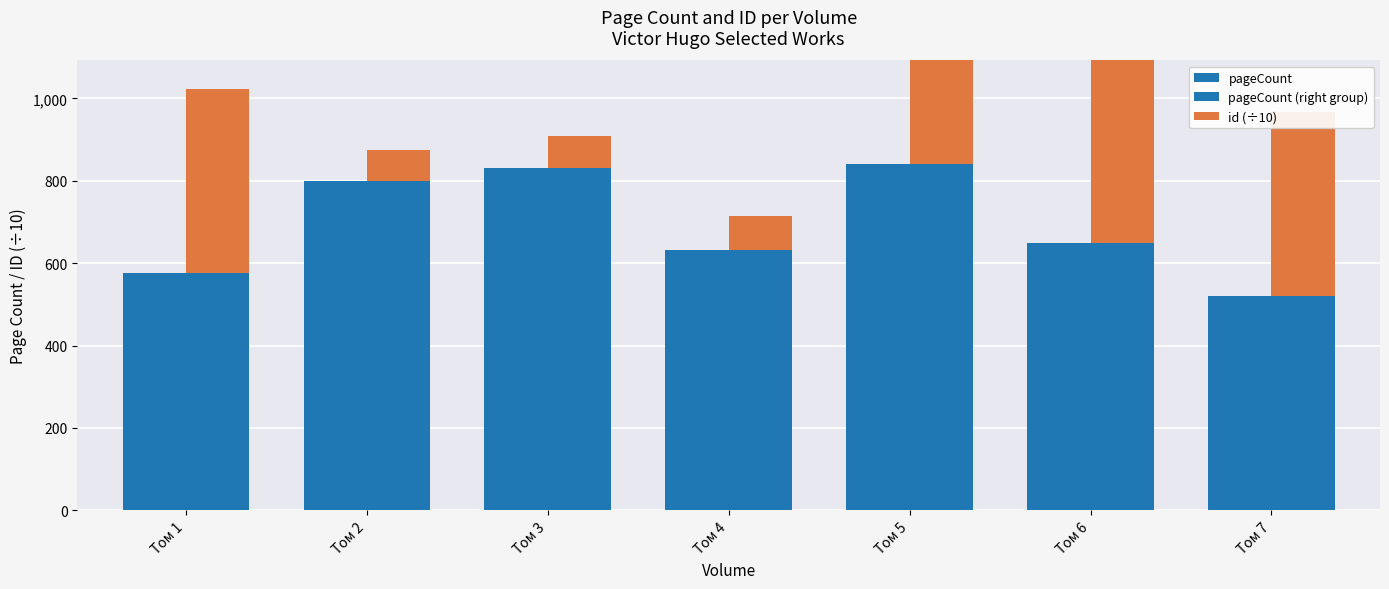

What is the average value of the pageCount series?

692.6